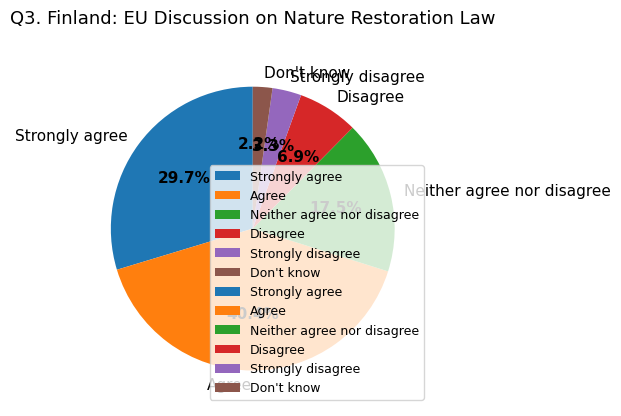

Is there a majority slice in this chart?

No